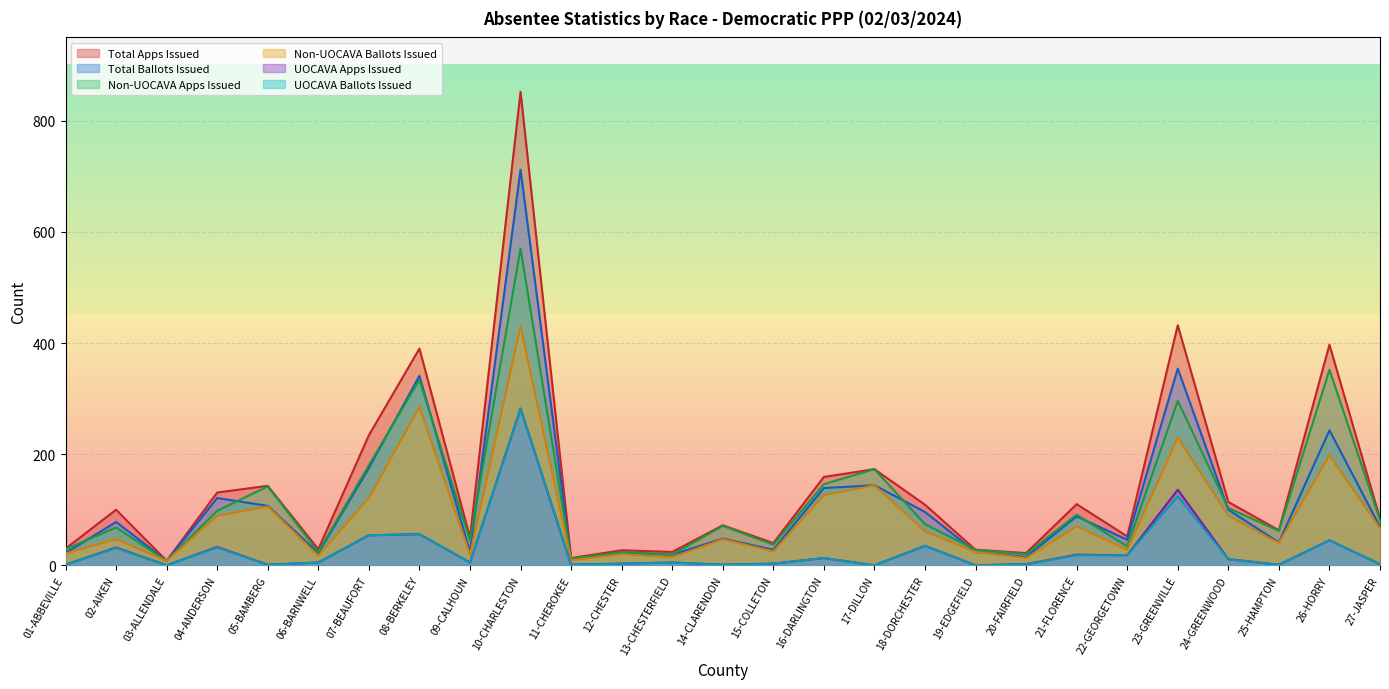

The Total Ballots Issued series shows 107 at 05-BAMBERG. True or false?

True